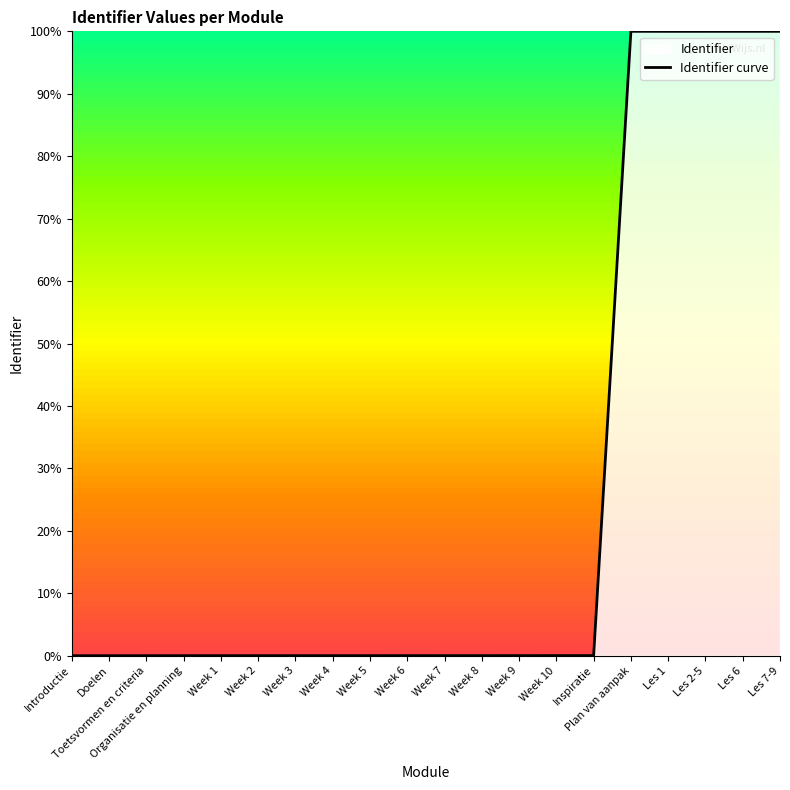

Reading right to left, list all the values displayed in this chart.

Les 7-9=100.0	Les 6=100.0	Les 2-5=100.0	Les 1=100.0	Plan van aanpak=100.0	Inspiratie=0.0	Week 10=0.0	Week 9=0.0	Week 8=0.0	Week 7=0.0	Week 6=0.0	Week 5=0.0	Week 4=0.0	Week 3=0.0	Week 2=0.0	Week 1=0.0	Organisatie en planning=0.0	Toetsvormen en criteria=0.0	Doelen=0.0	Introductie=0.0